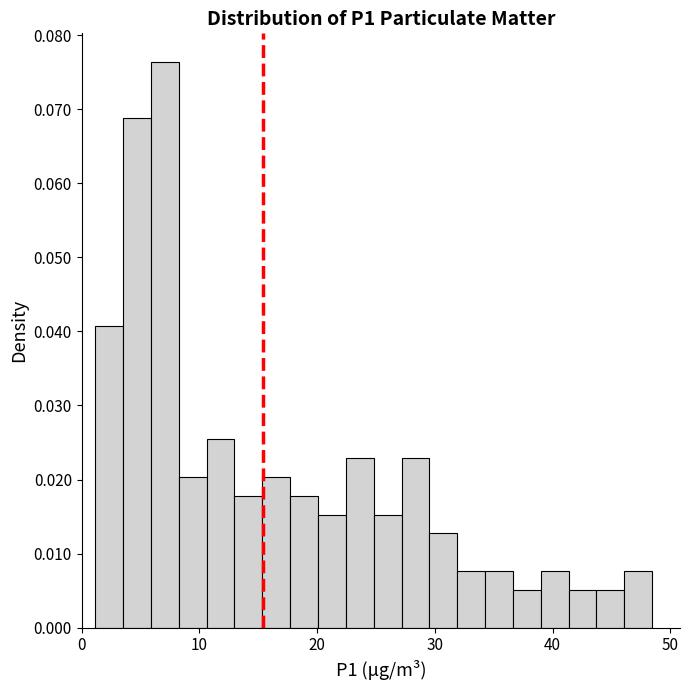

Around what value on the x-axis is the tallest bar? Give the approximate position of its centre, as read against the axis.

7